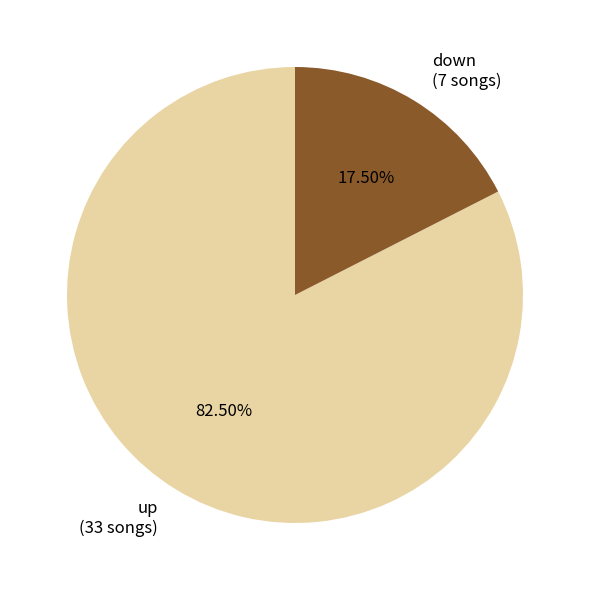

What percentage is NOT represented by down?

82.5%